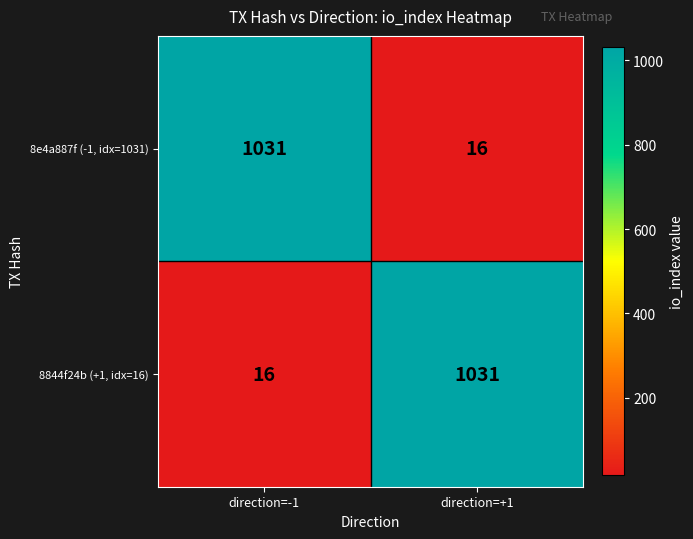

What is the total value across all series at direction=+1?

1047